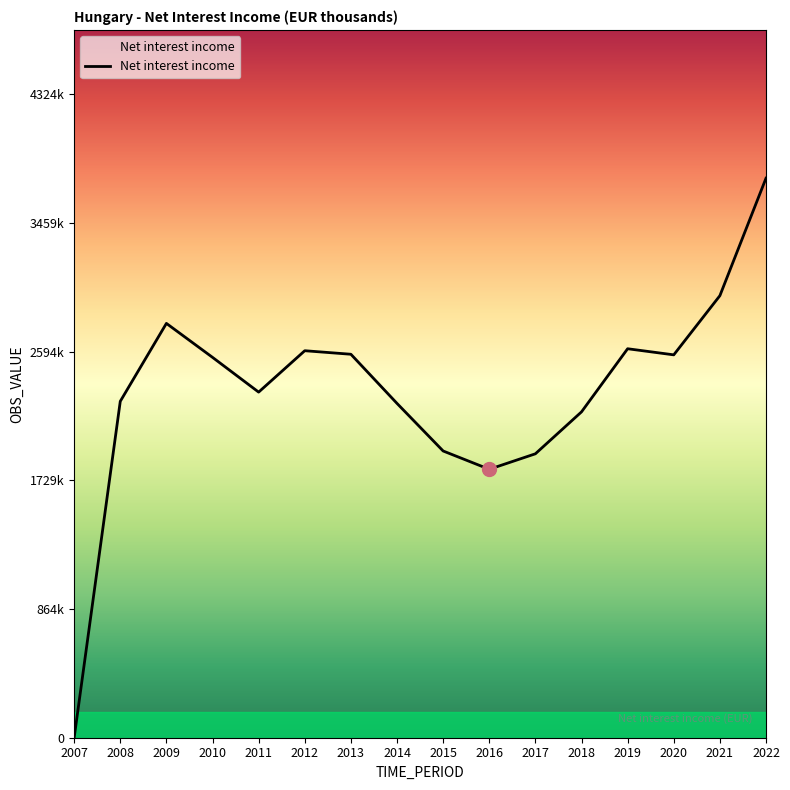

Does the chart have visible grid lines?

No